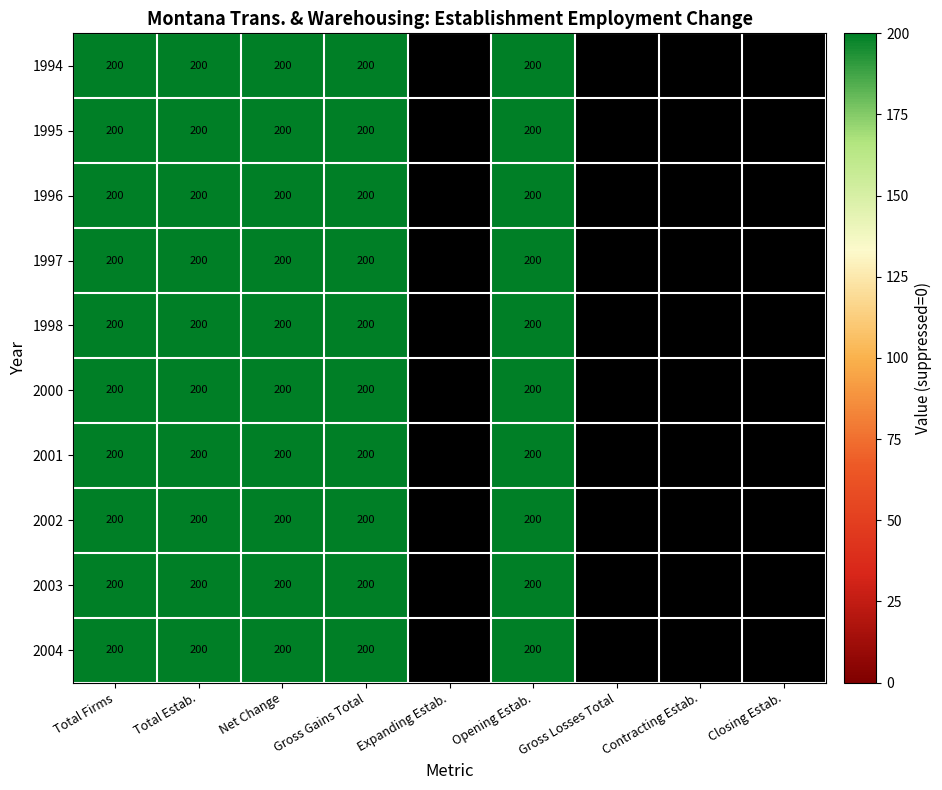

The value of 2001 at 4 is -125. True or false?

False